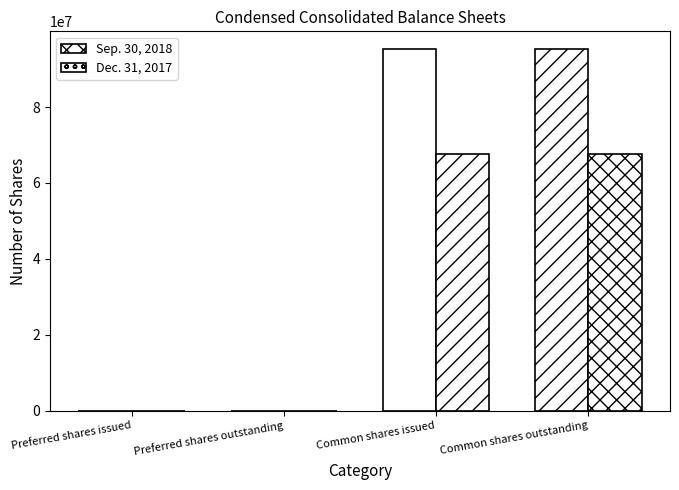

What is the average value of the Dec. 31, 2017 series?

33826987